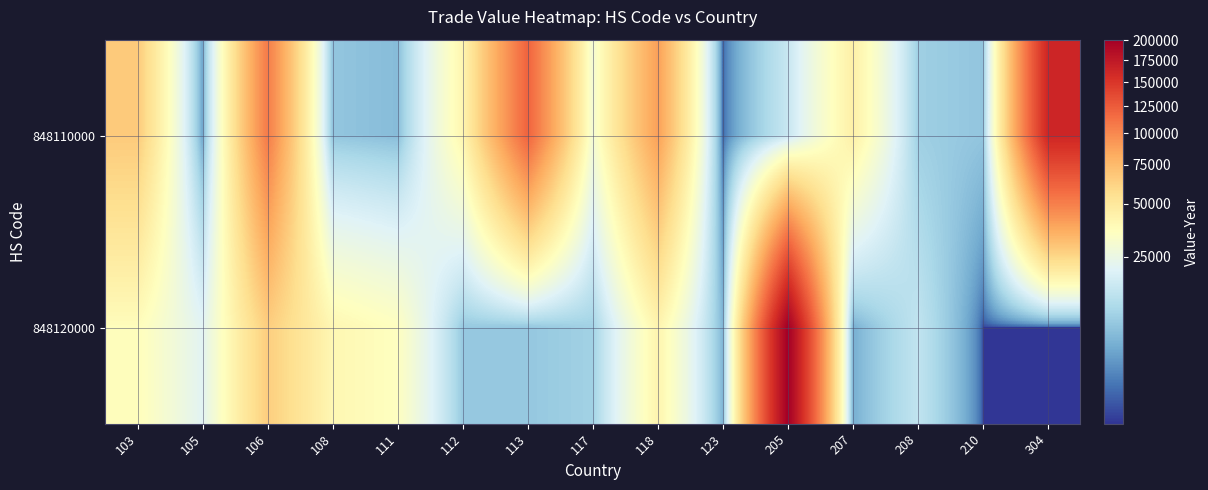

Between 113 and 117, which is larger?

113